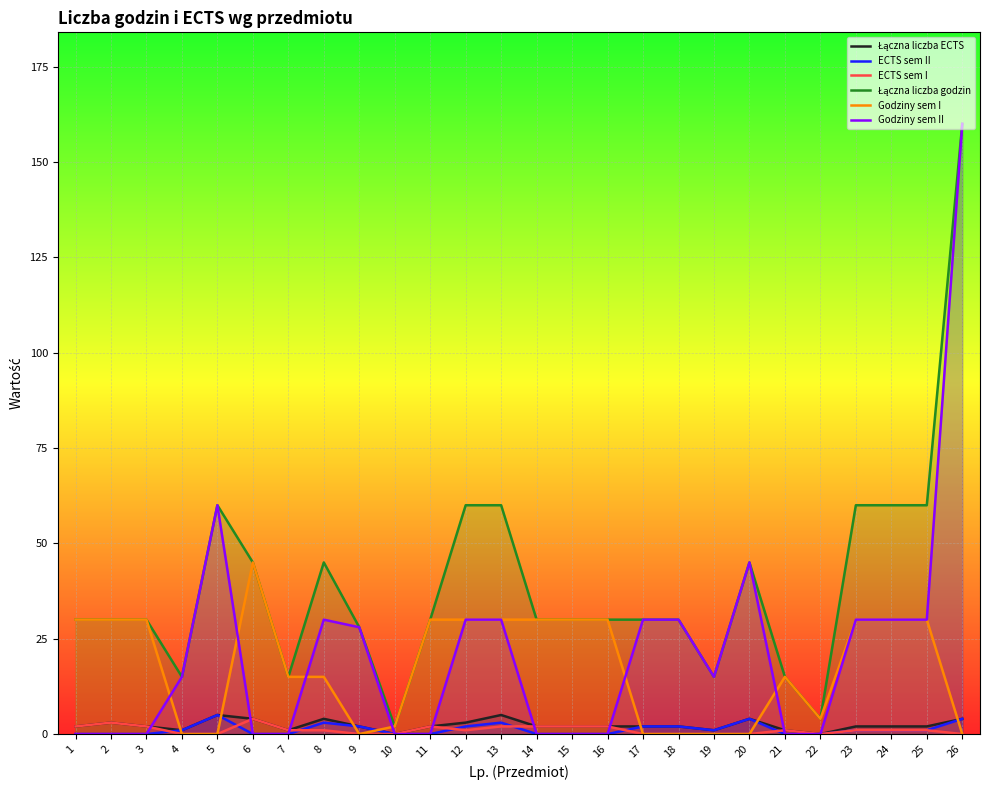

Which series changed the most between 7 and 19?

Godziny sem I